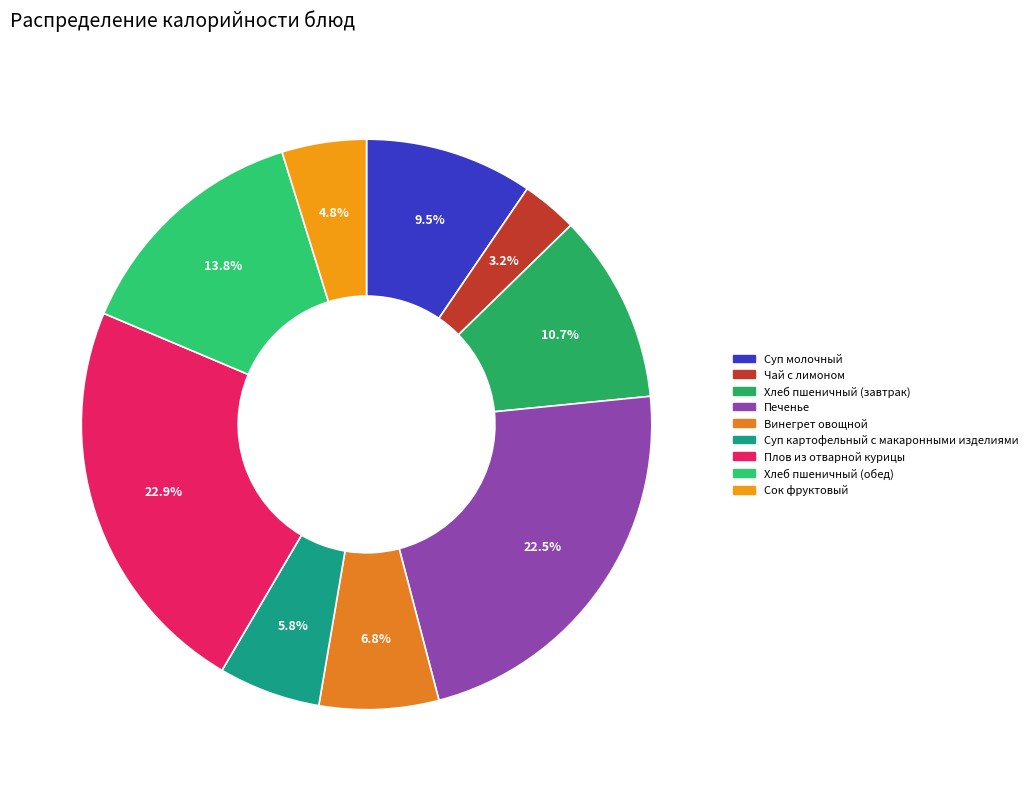

Is Чай с лимоном the majority of the pie?

No